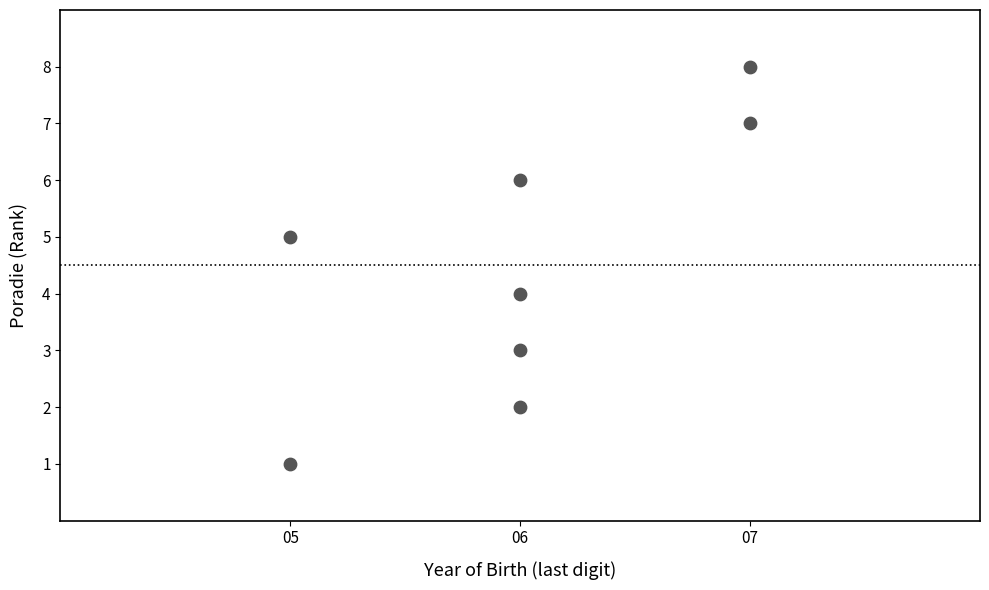

What is the average X value?

6